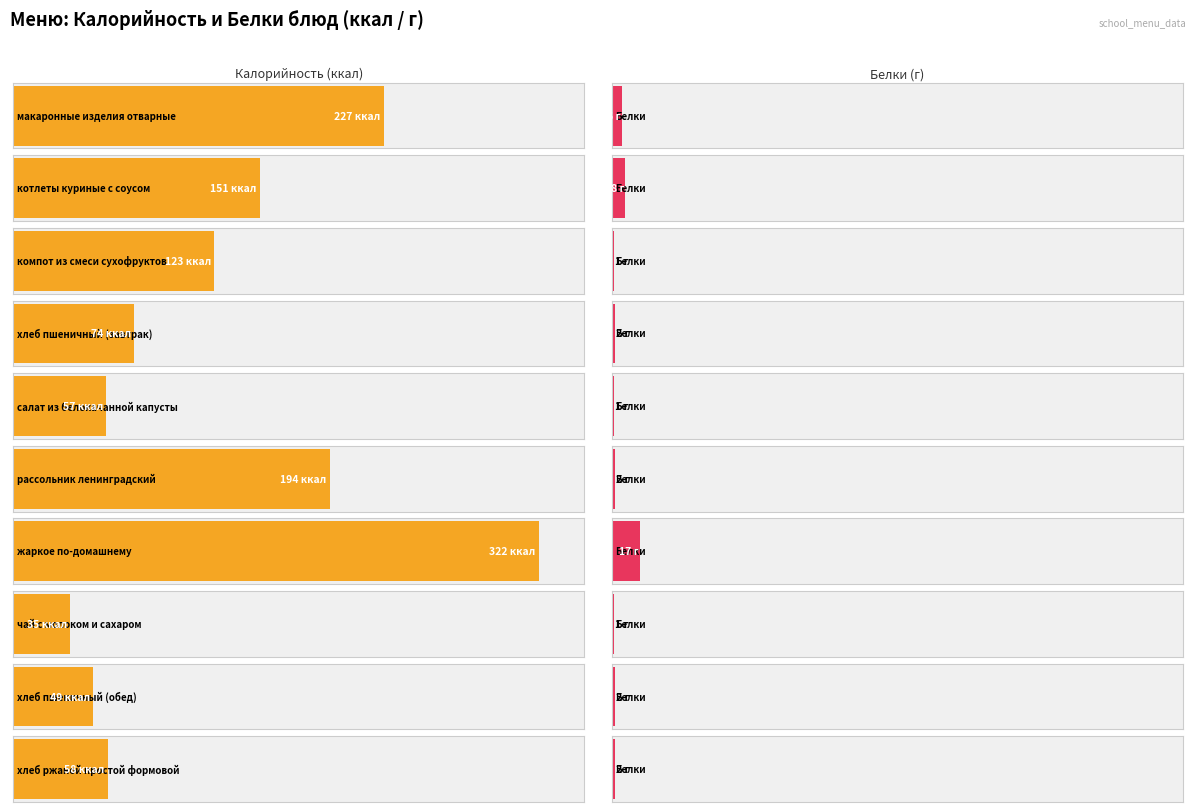

The value of Калорийность at рассольник ленинградский is 194. True or false?

True